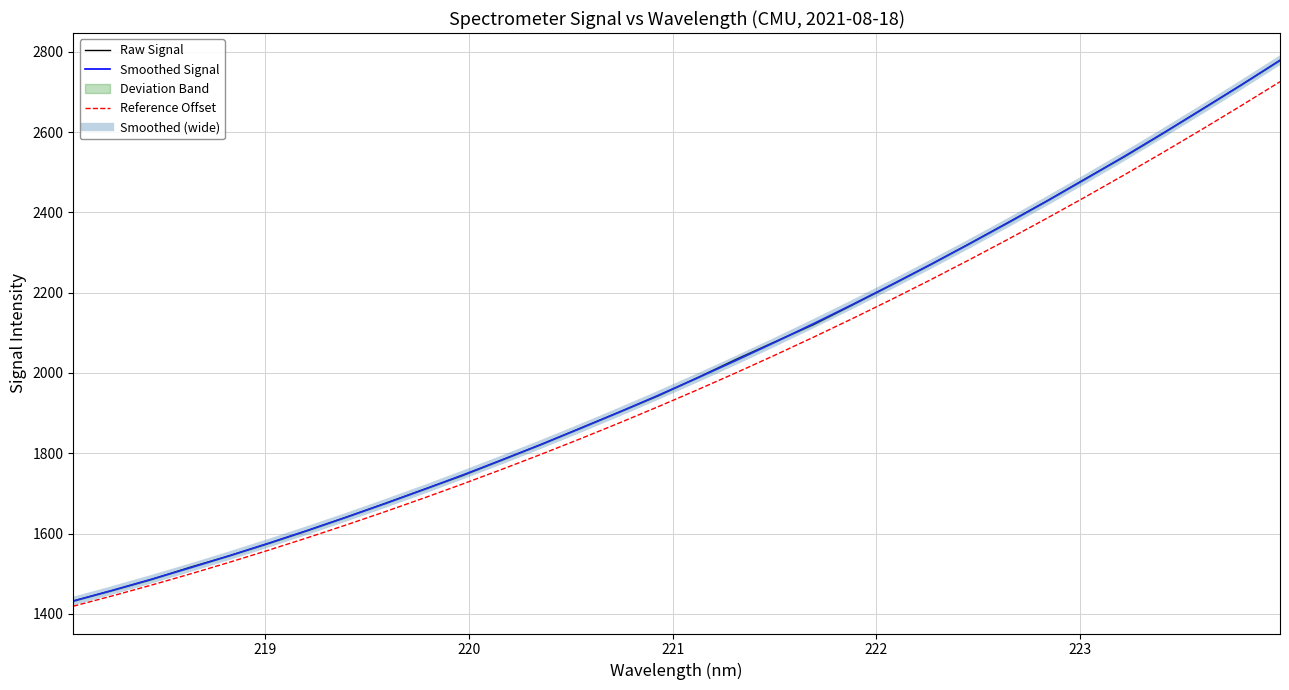

What is the maximum value for Reference Offset?

2725.4